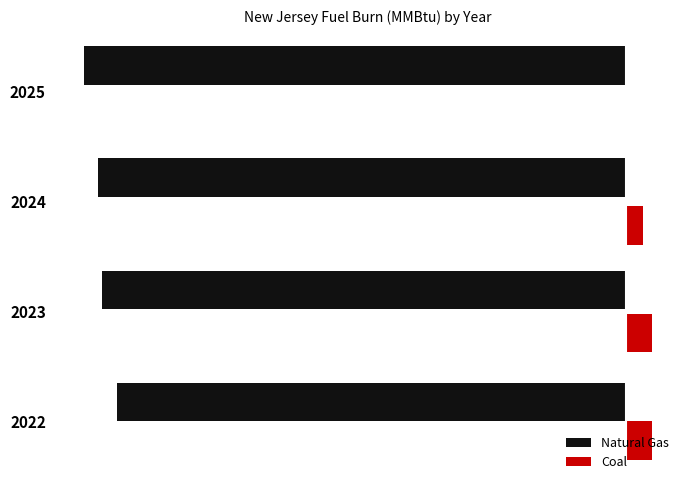

Which series has the widest spread of values?

Natural Gas